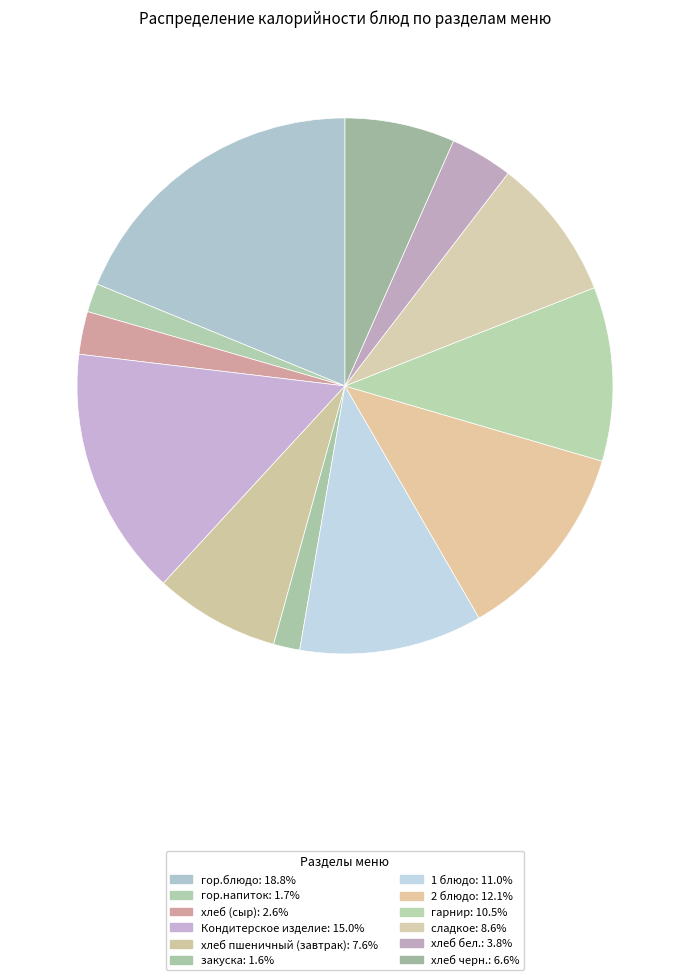

To the nearest percent, what percentage of the pie is закуска?

2%